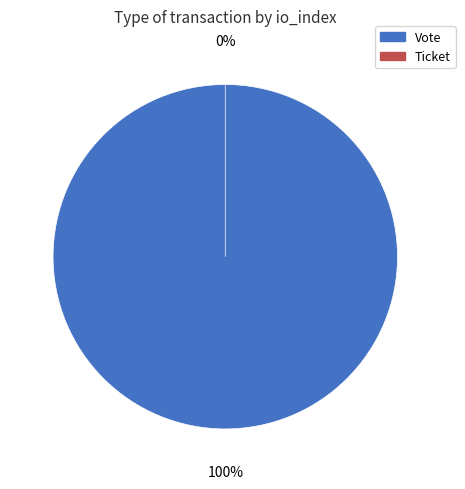

Which category has the biggest portion of the pie?

Vote